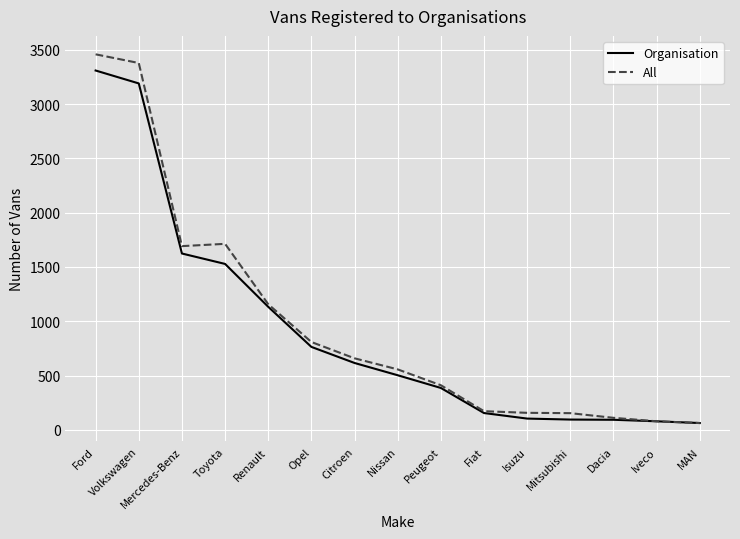

What are all the series names shown in the legend?

Organisation, All